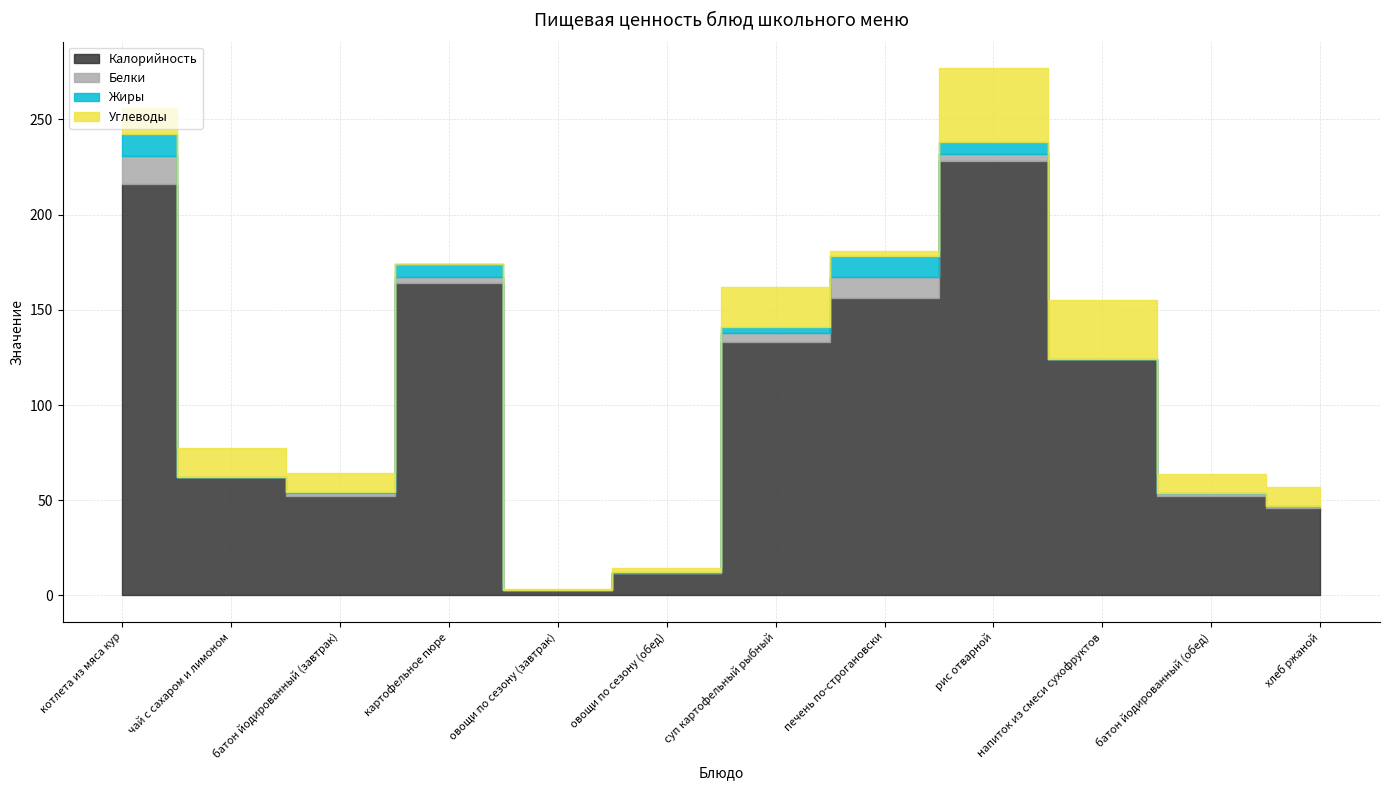

What is the average value of the Жиры series?

3.2